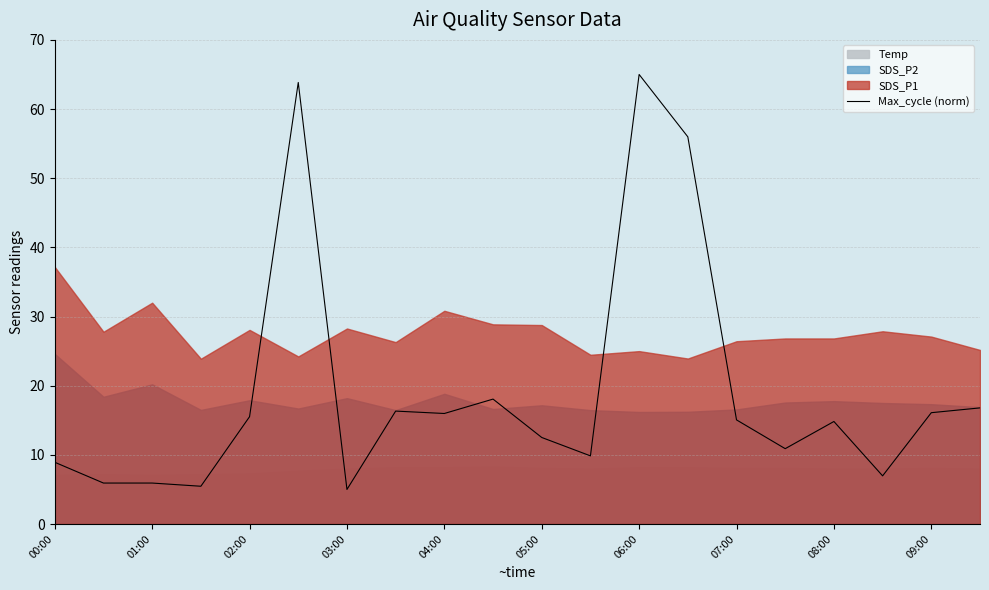

The Max_cycle (norm) series shows 15.1 at 07:00. True or false?

True